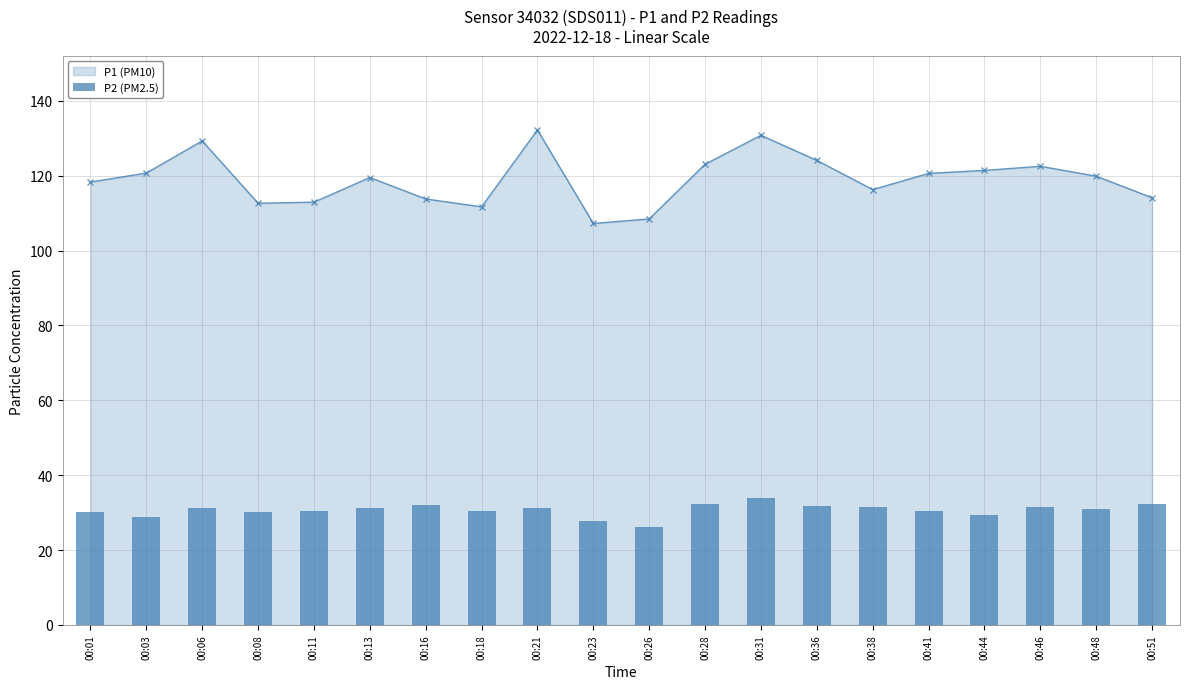

True or false: P1 (PM10) has more than 0 interior local peaks.

True